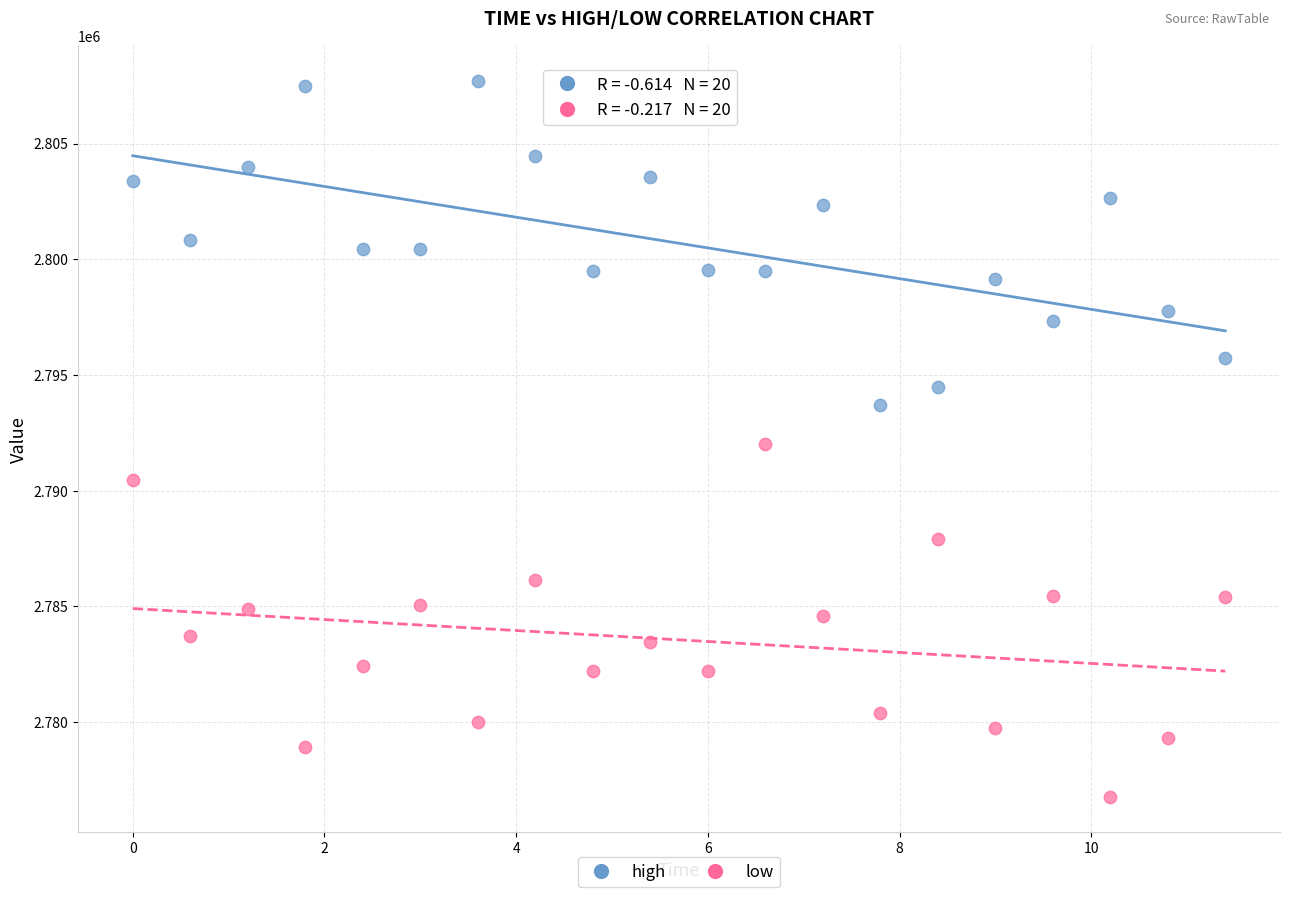

Which series has the widest spread of Y values?

low